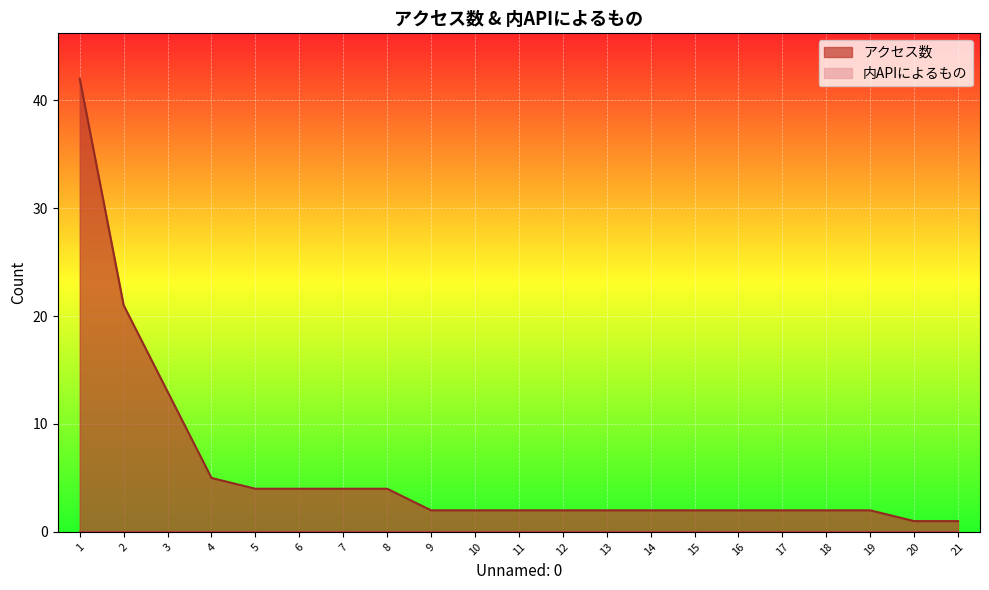

Which has a higher value, 17 or 9?

17